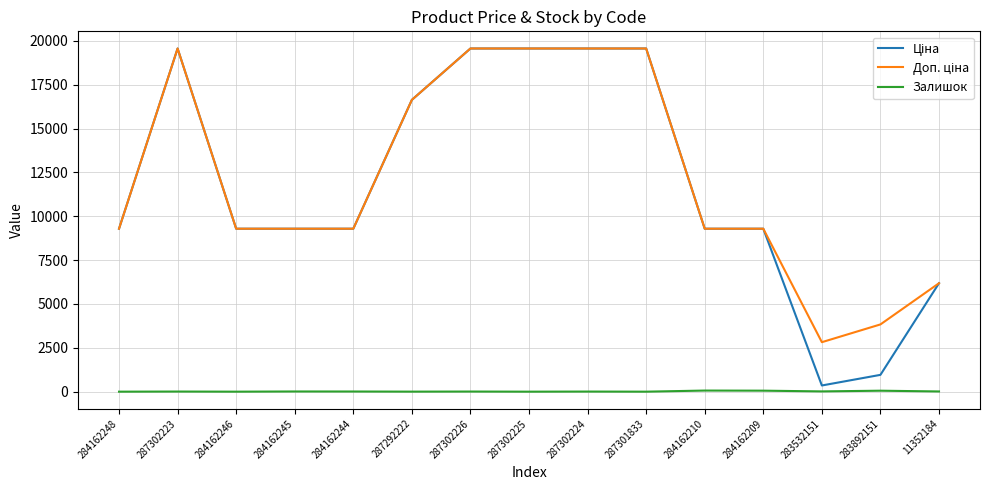

Is it true that Залишок equals 57.0 at 284162209?

True